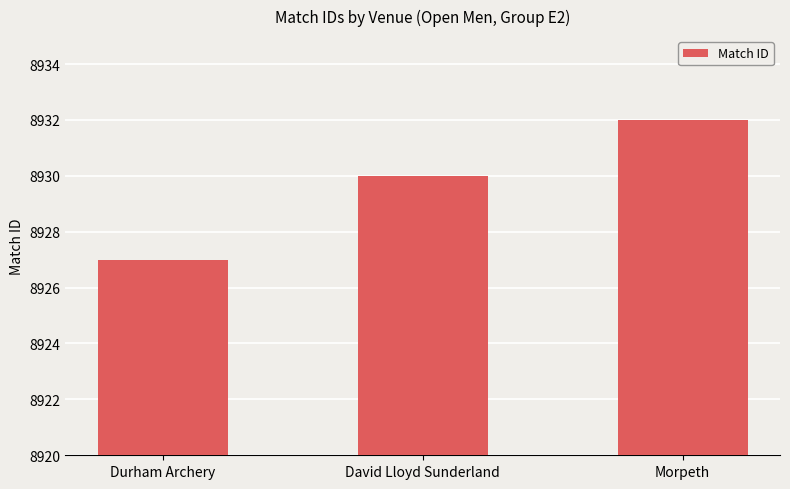

Reading right to left, list all the values displayed in this chart.

Morpeth=8932	David Lloyd Sunderland=8930	Durham Archery=8927